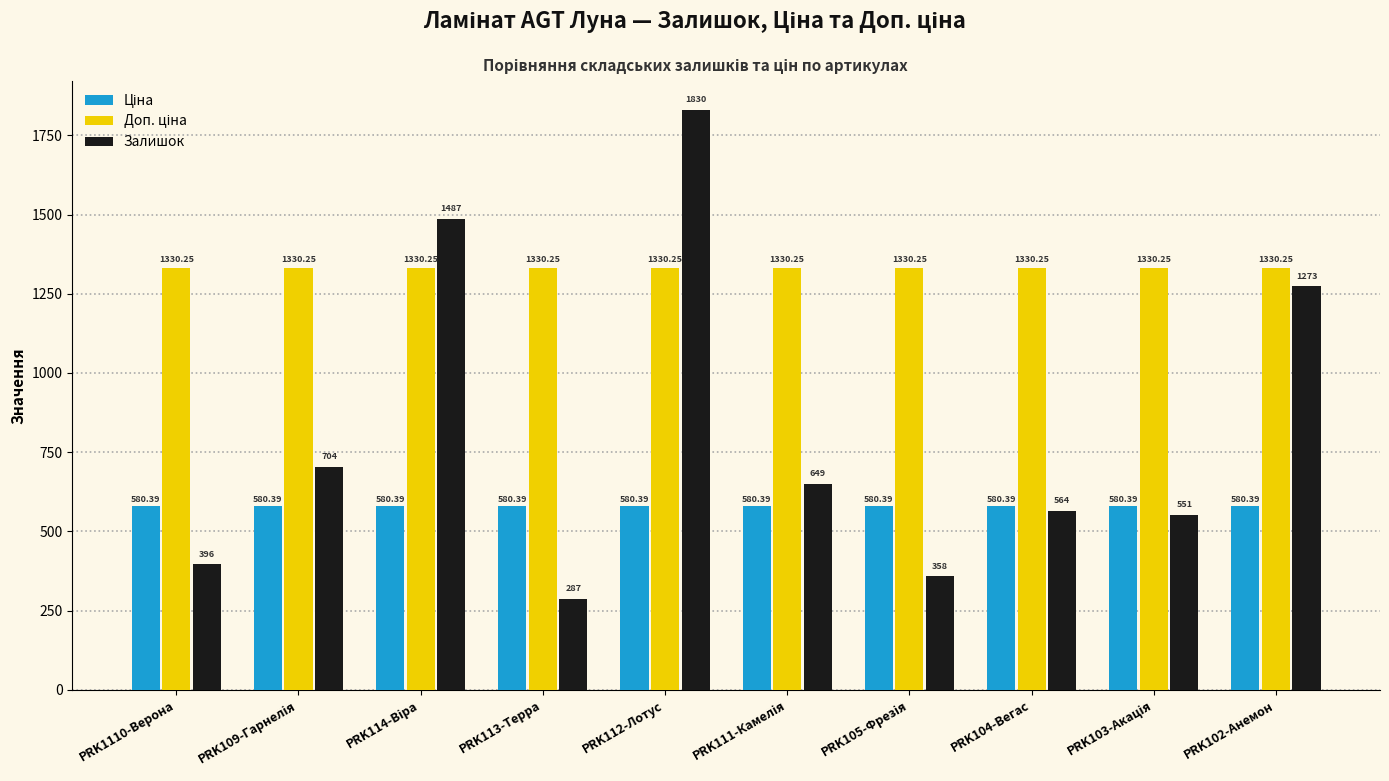

Which series has the widest spread of values?

Залишок